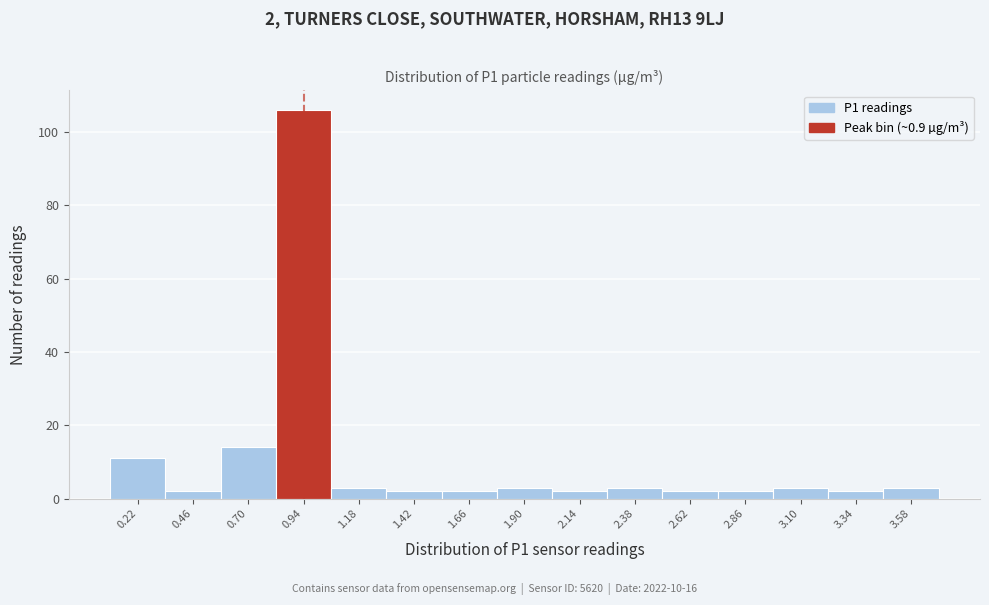

Over which range of the x-axis is the bar tallest?

0.82 to 1.06